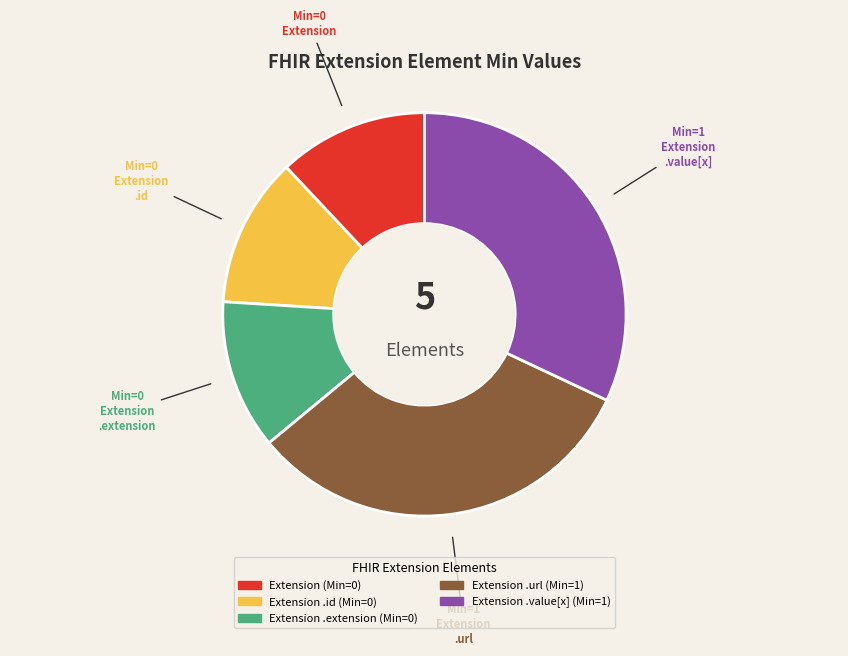

Count the number of slices in the pie.

5